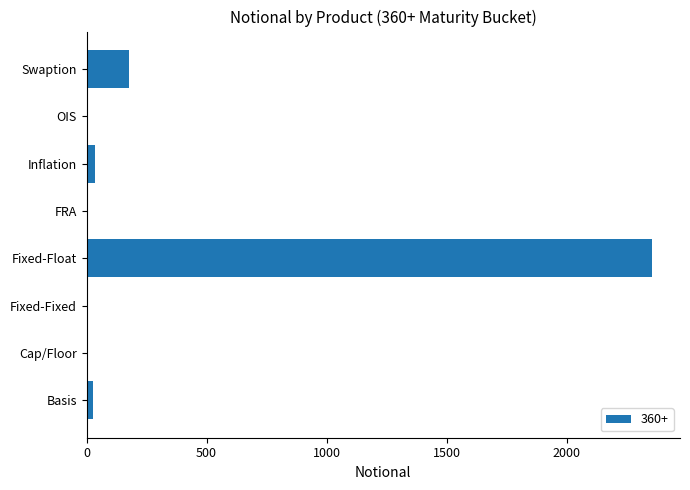

Between OIS and Fixed-Float, which is larger?

Fixed-Float